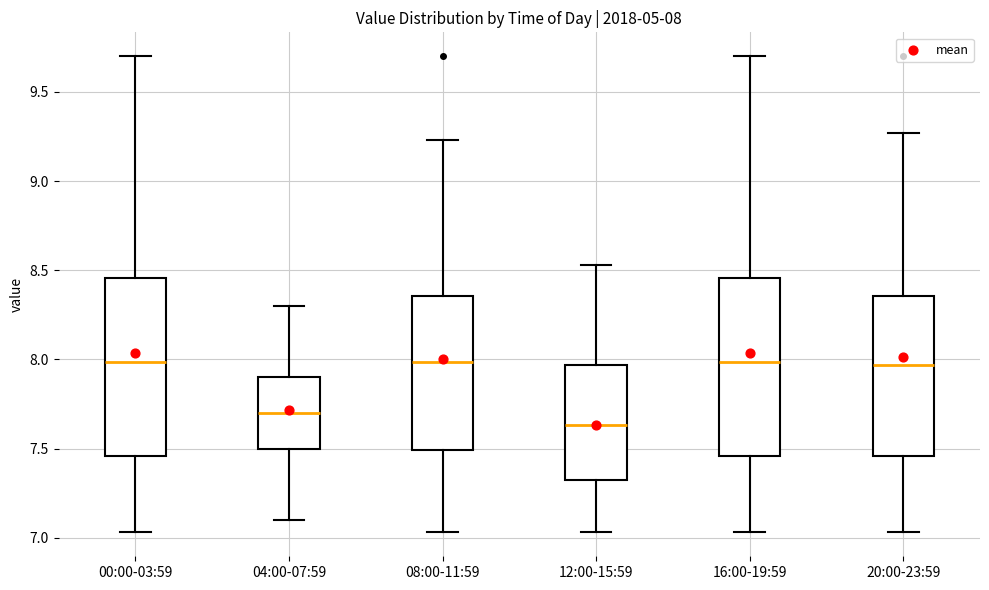

Which box has the lowest median line?

12:00-15:59